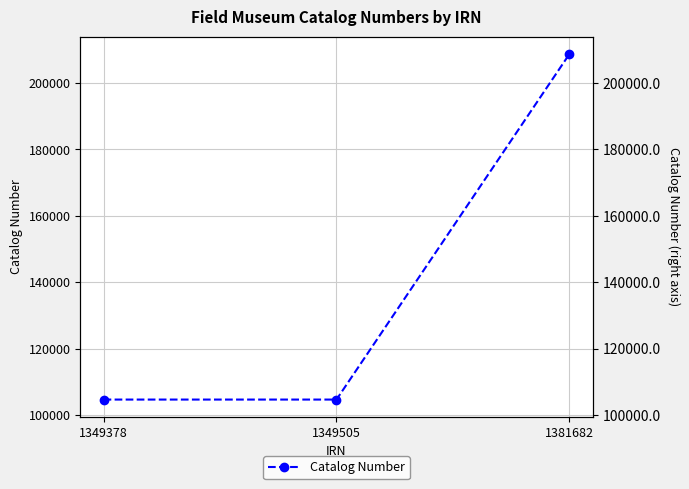

Count the number of data series in this chart.

1